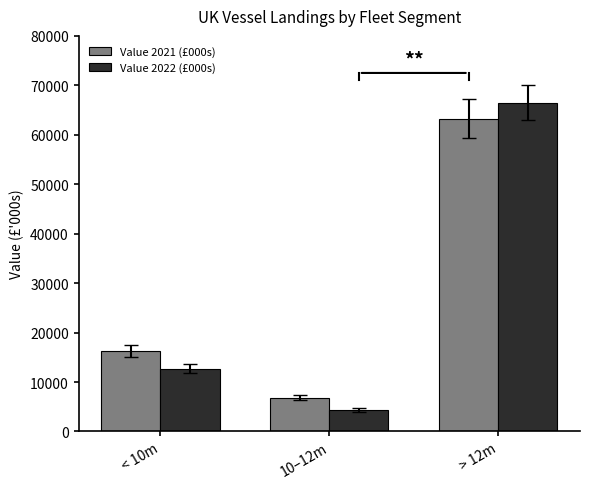

What is the total value across all series at 10–12m?

11207.0